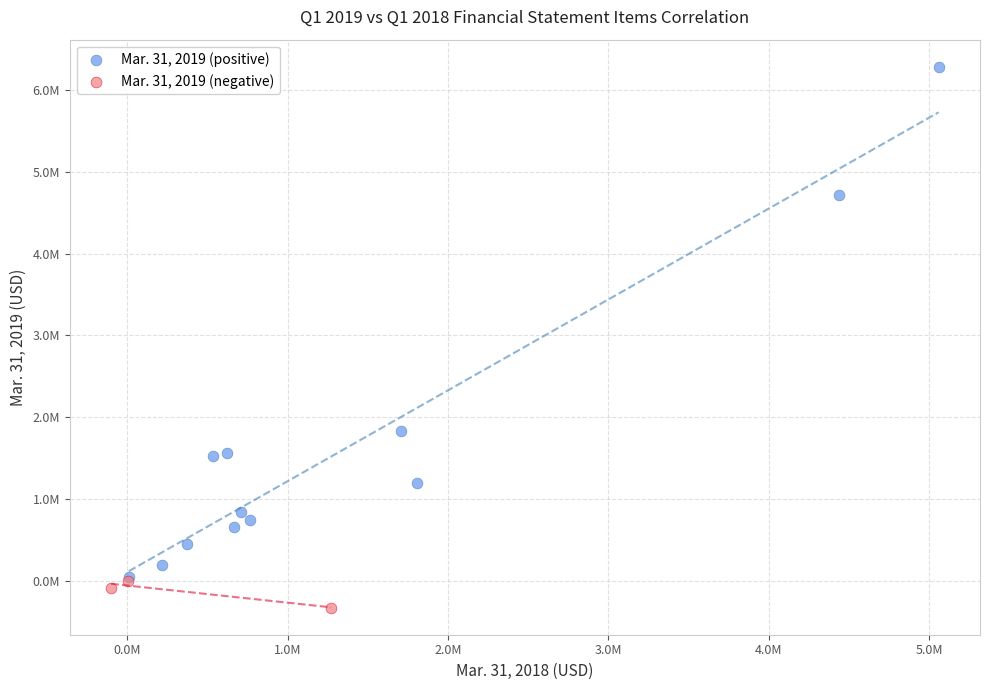

Which series has the widest spread of Y values?

Mar. 31, 2019 (positive)